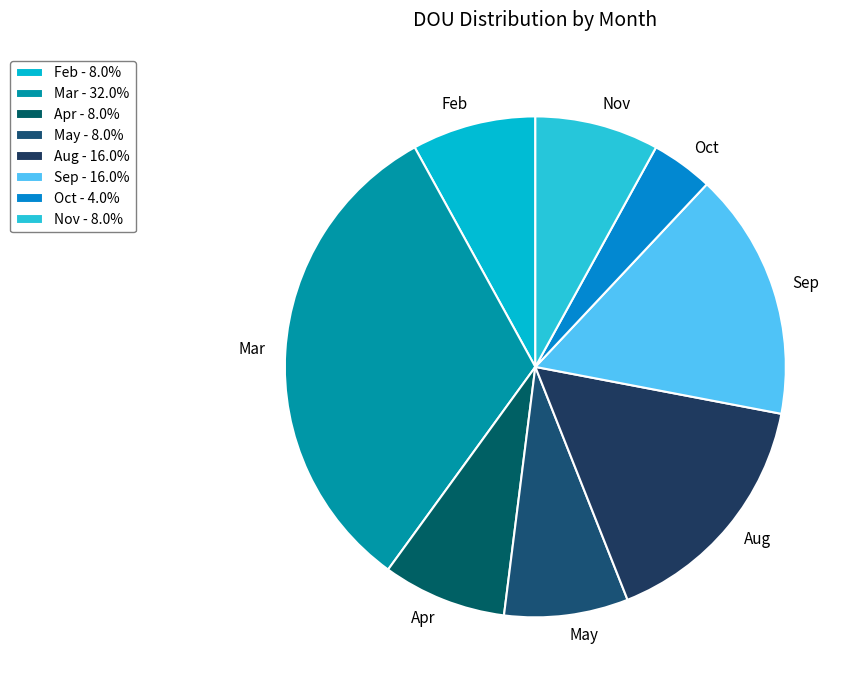

Does Feb represent more than half of the total?

No